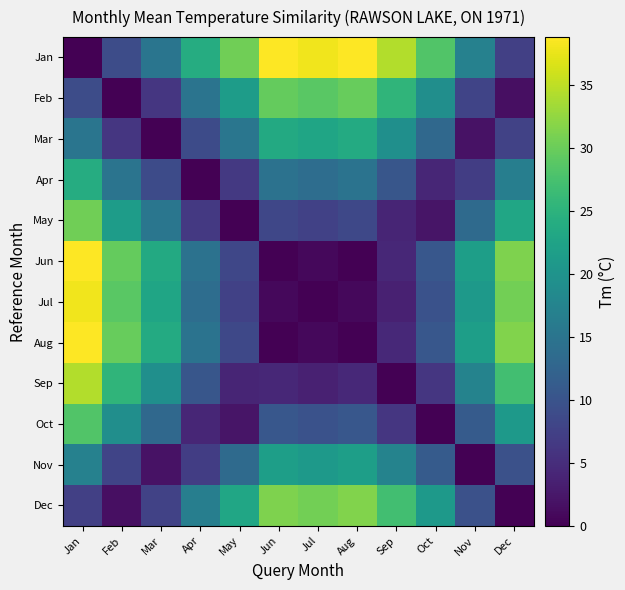

Between Aug and Apr, which is larger?

Aug